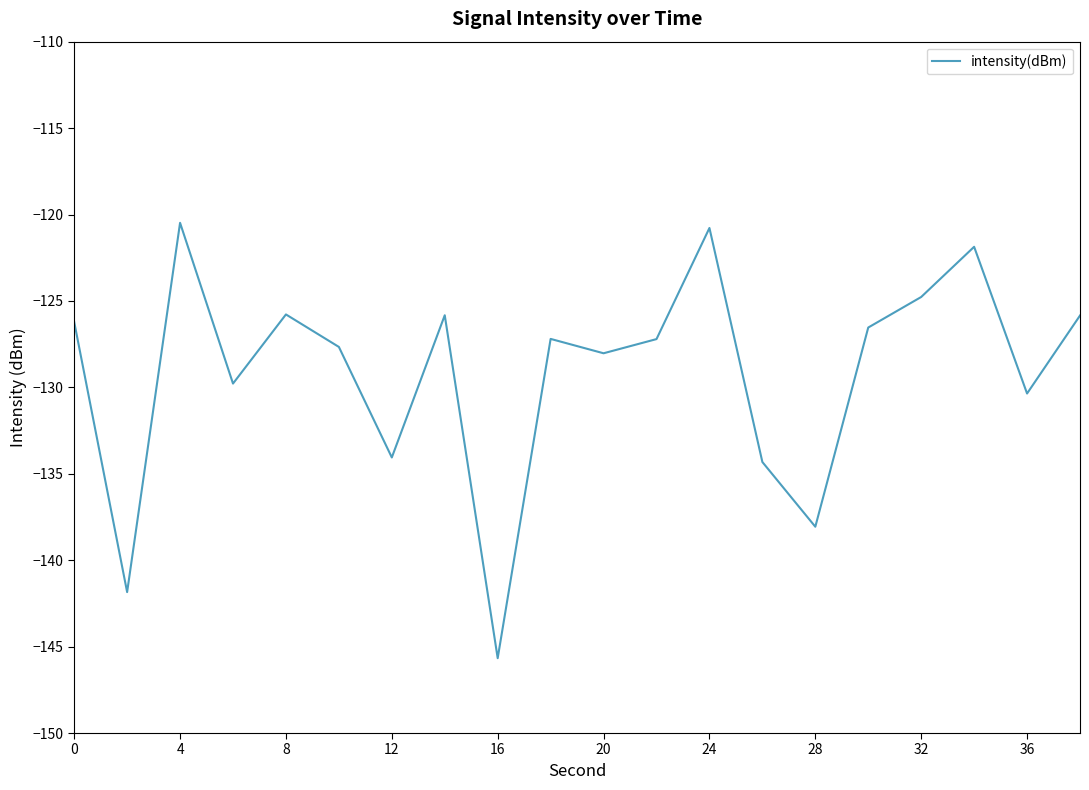

What is the maximum value shown in the chart?

-120.5